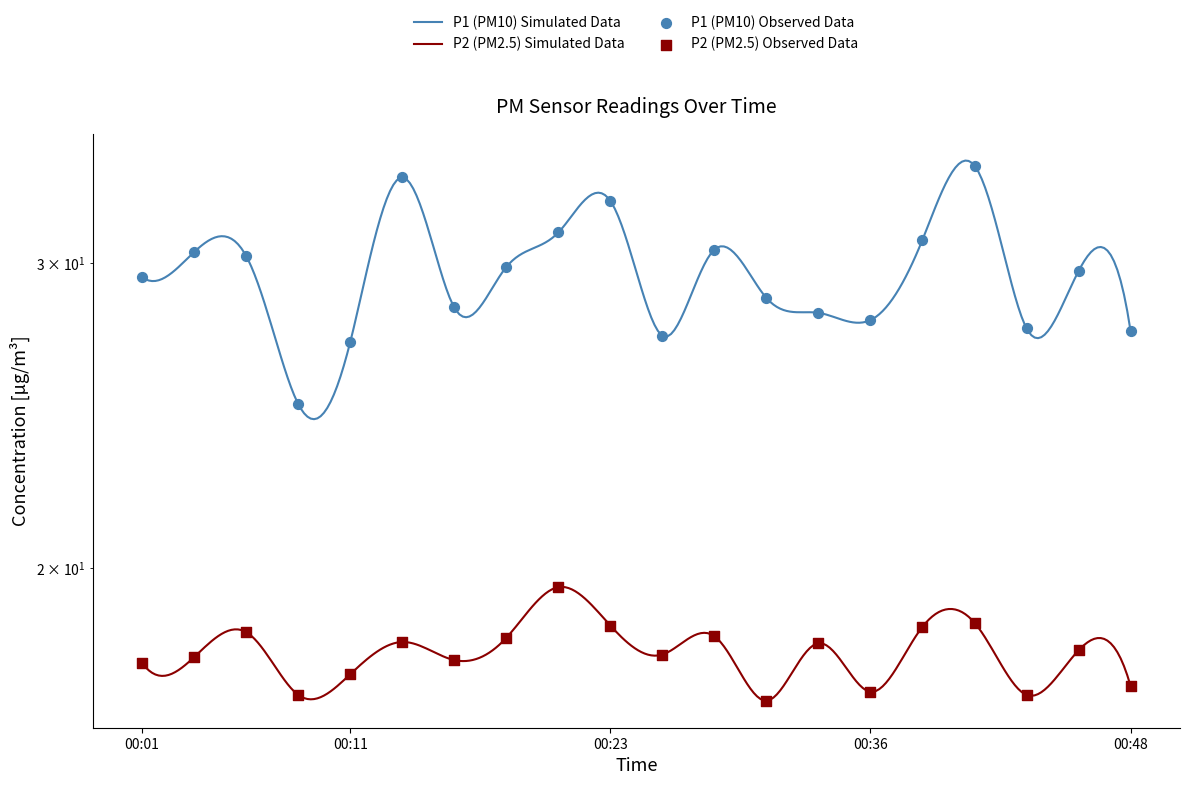

Is the value of P2 at 00:08 greater than the value of P1 at 00:36?

No